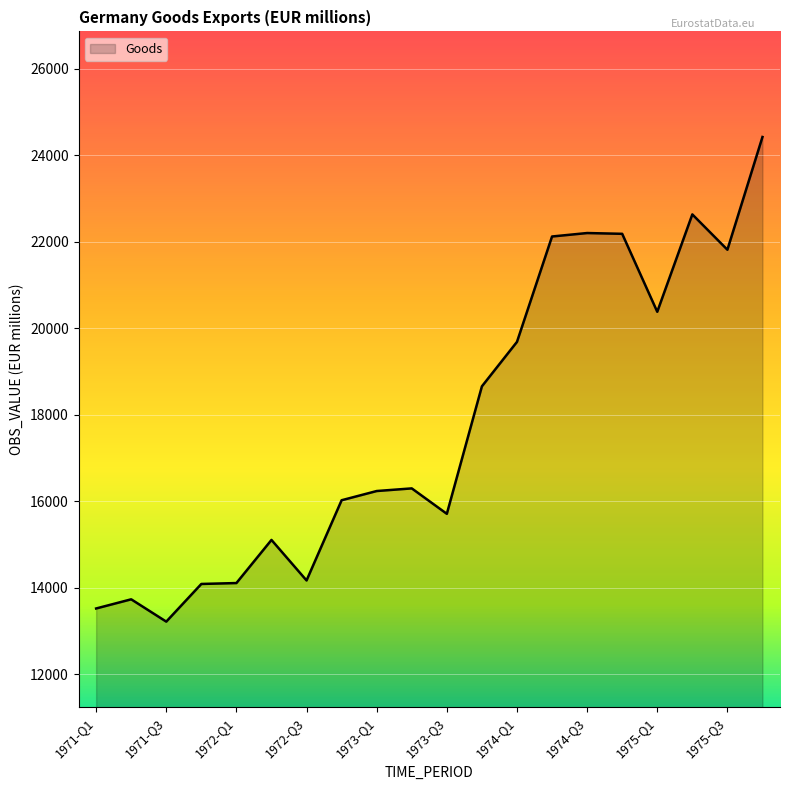

What is the maximum value shown in the chart?

24419